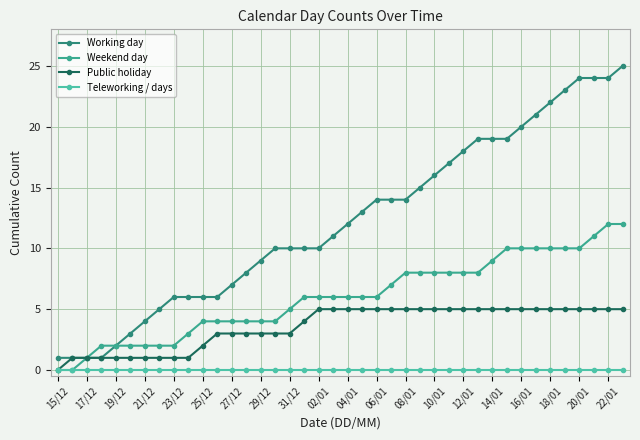

Reading left to right, what are all the values shown in this chart?

Working day: 1	1	1	1	2	3	4	5	6	6	6	6	7	8	9	10	10	10	10	11	12	13	14	14	14	15	16	17	18	19	19	19	20	21	22	23	24	24	24	25
Weekend day: 0	0	1	2	2	2	2	2	2	3	4	4	4	4	4	4	5	6	6	6	6	6	6	7	8	8	8	8	8	8	9	10	10	10	10	10	10	11	12	12
Public holiday: 0	1	1	1	1	1	1	1	1	1	2	3	3	3	3	3	3	4	5	5	5	5	5	5	5	5	5	5	5	5	5	5	5	5	5	5	5	5	5	5
Teleworking / days: 0	0	0	0	0	0	0	0	0	0	0	0	0	0	0	0	0	0	0	0	0	0	0	0	0	0	0	0	0	0	0	0	0	0	0	0	0	0	0	0